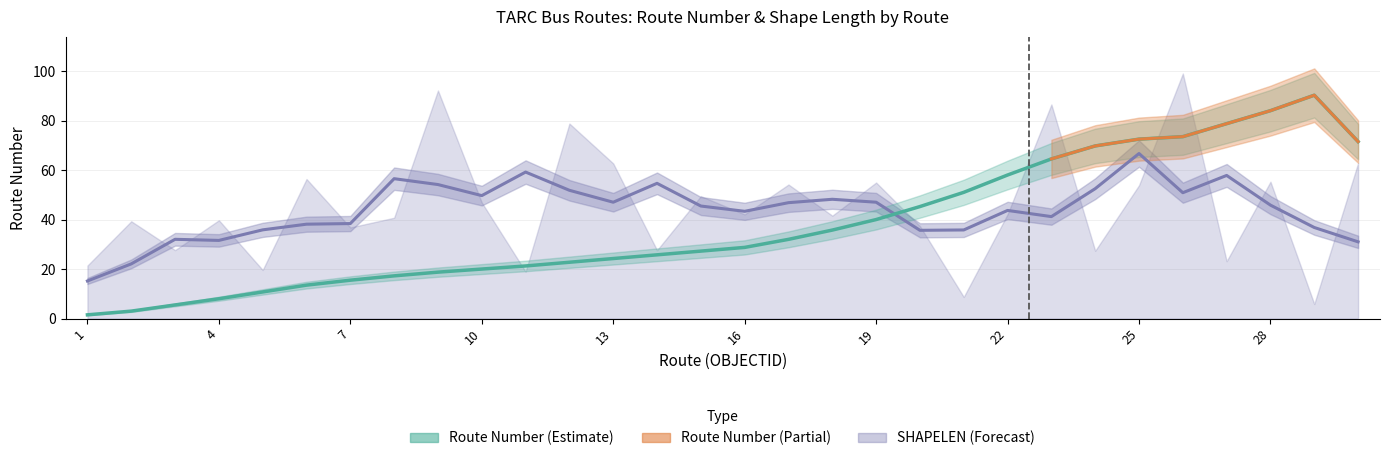

Reading left to right, list all the values displayed in this chart.

1=1.5	2=3.0	3=5.5	4=8.0	5=10.8	6=13.5	7=15.5	8=17.2	9=18.8	10=20.0	11=21.2	12=22.8	13=24.2	14=25.8	15=27.2	16=28.8	17=32.0	18=35.8	19=40.0	20=45.2	21=51.0	22=58.0	23=64.5	24=69.8	25=72.5	26=73.5	27=78.8	28=84.0	29=90.2	30=71.5